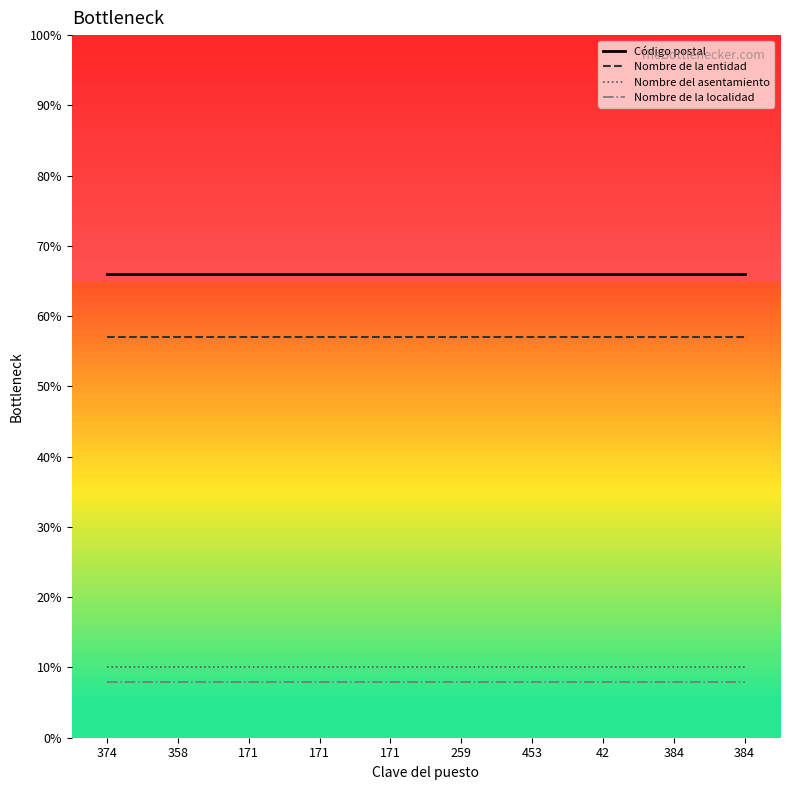

Rank the series at 384 from lowest to highest value.

Nombre de la localidad, Nombre del asentamiento, Nombre de la entidad, Código postal